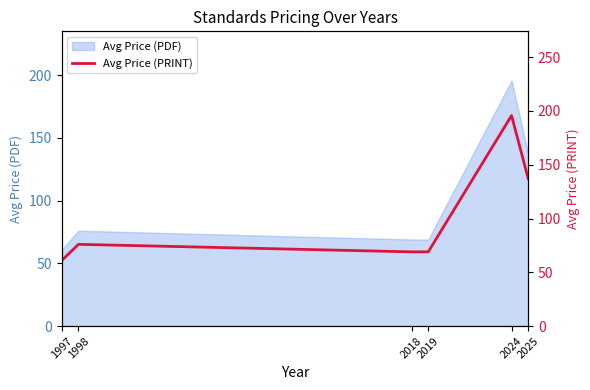

What is the value of the 5th point from the left?

195.8